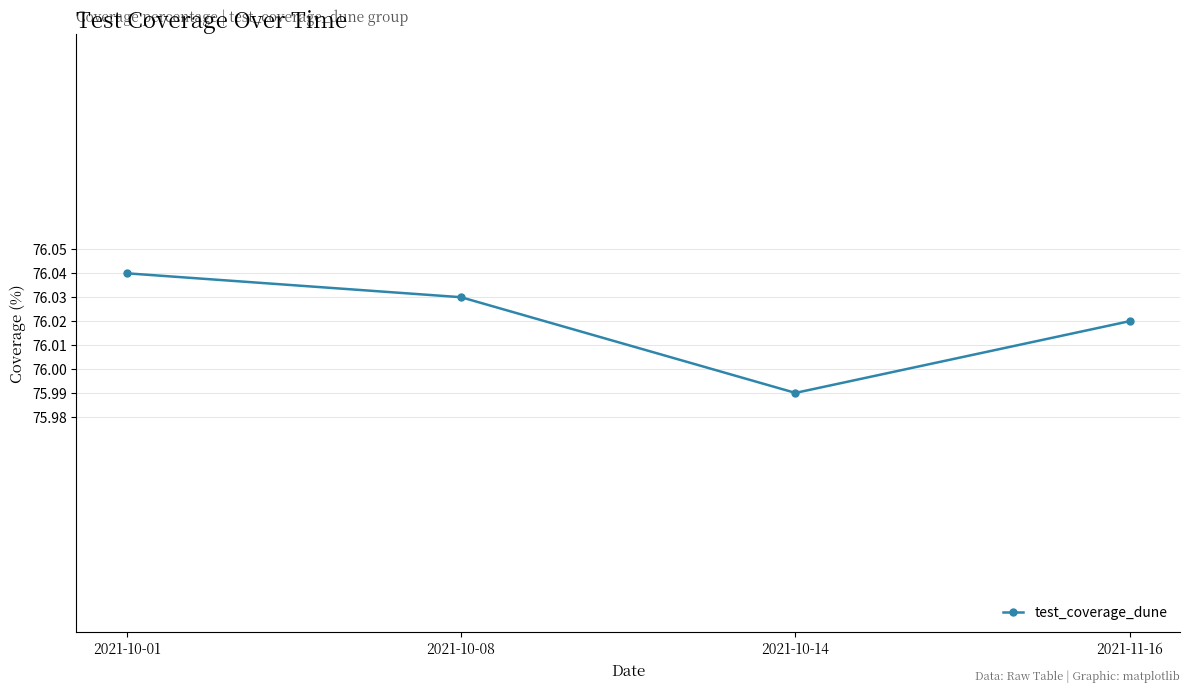

What is the label of the 3rd point from the right?

2021-10-08